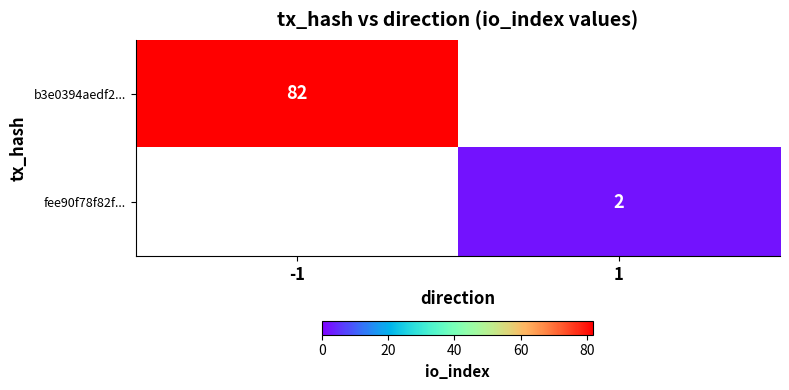

The value of b3e0394aedf2... at -1 is 30. True or false?

False